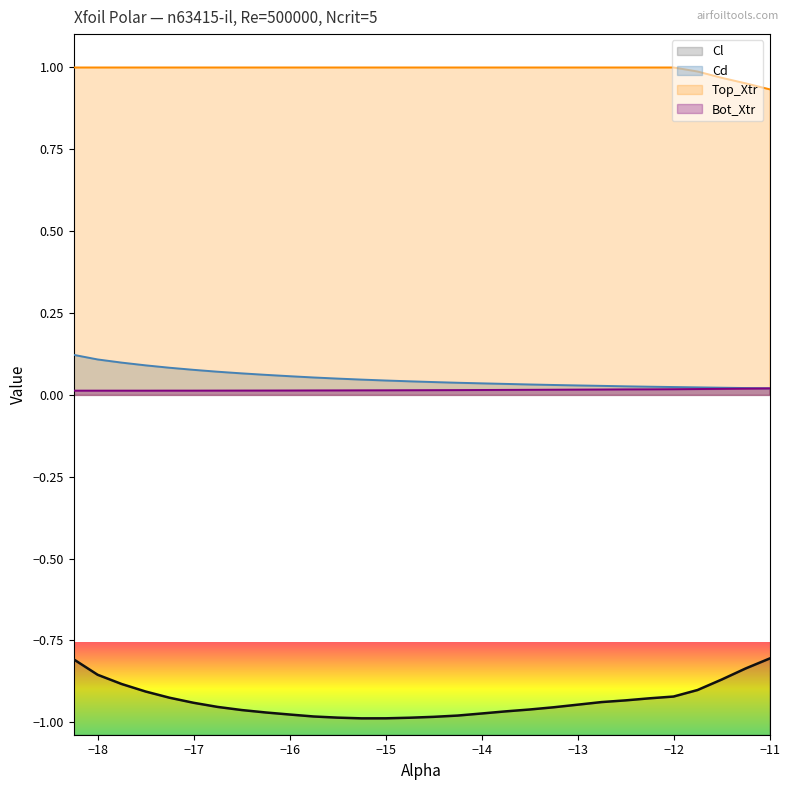

List the labels in order of Bot_Xtr value, smallest first.

-18.25, -18.0, -17.75, -17.5, -17.25, -17.0, -16.75, -16.5, -16.25, -16.0, -15.75, -15.5, -15.25, -15.0, -14.75, -14.5, -14.25, -14.0, -13.75, -13.5, -13.25, -13.0, -12.75, -12.5, -12.25, -12.0, -11.75, -11.5, -11.25, -11.0